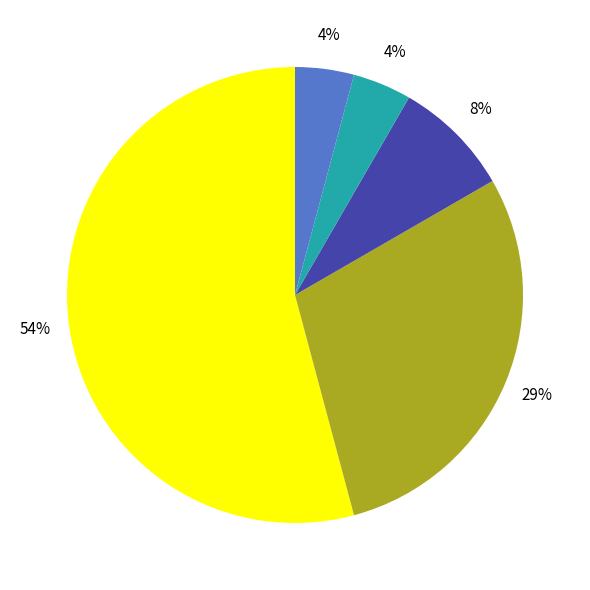

Is there a majority slice in this chart?

Yes